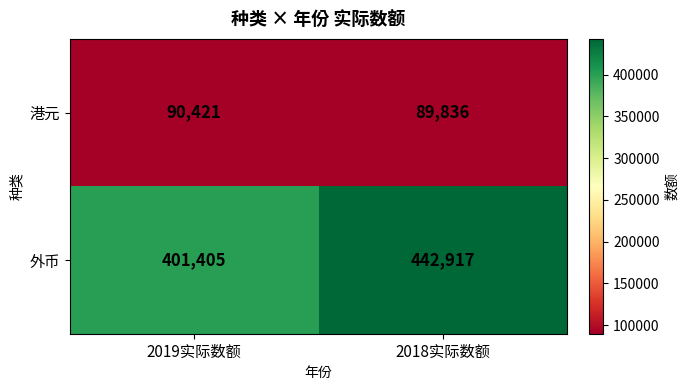

Which series has the largest total across all categories?

外币